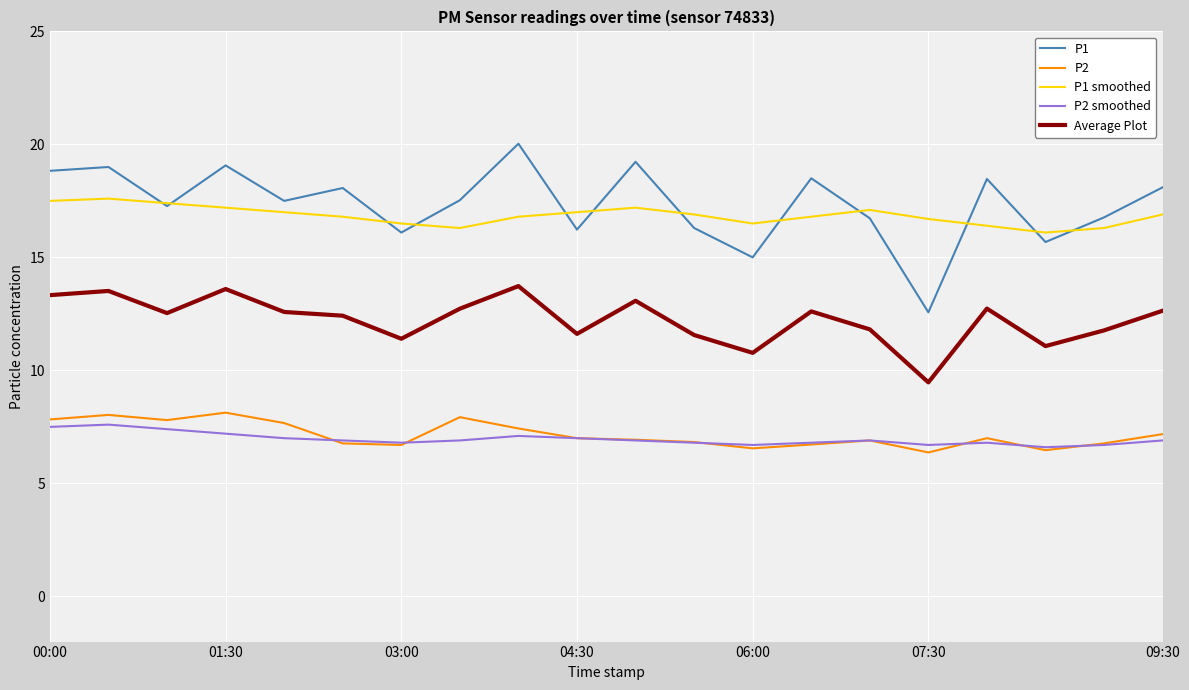

True or false: P1 and P2 cross at least once.

False